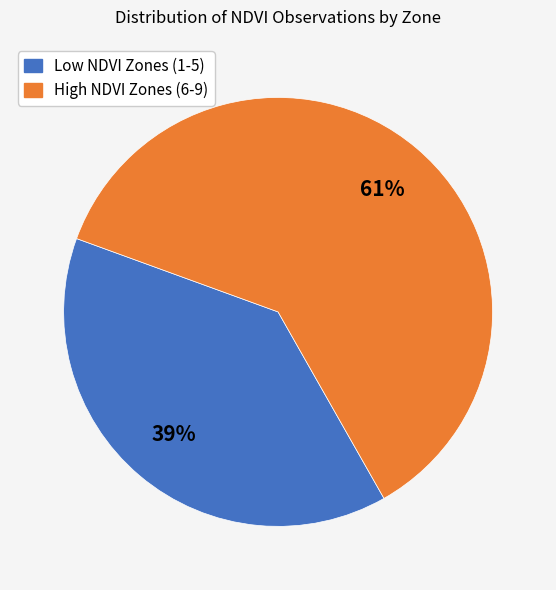

To the nearest percent, what is the average slice percentage?

50%